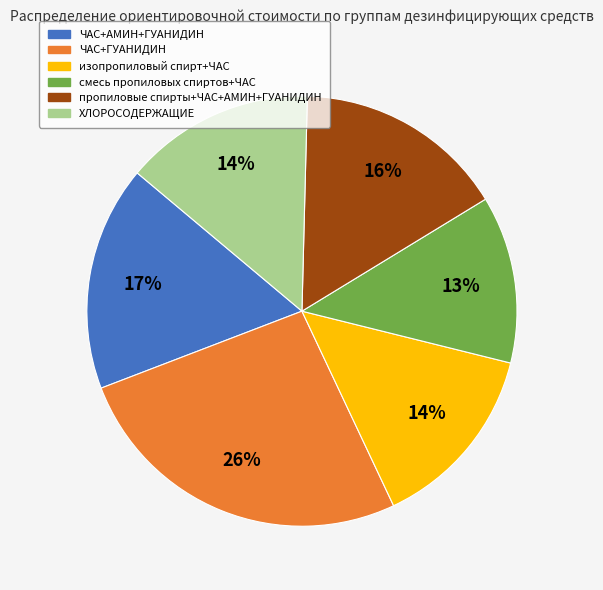

Is it true that ЧАС+АМИН+ГУАНИДИН is 24% of the pie?

False